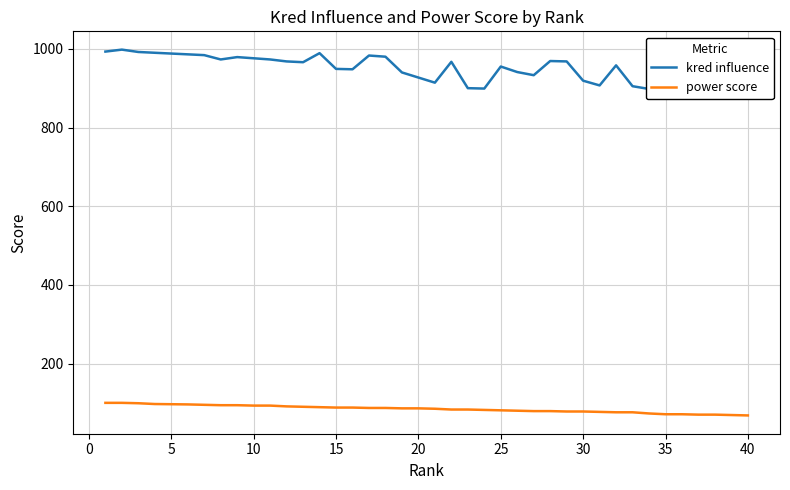

What is the smallest value displayed?

68